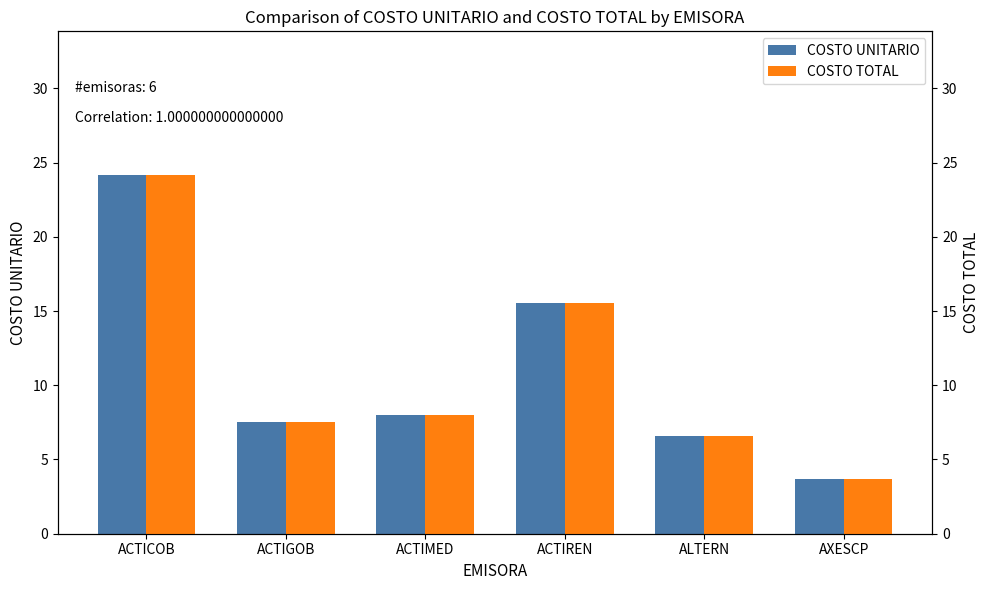

Rank the categories by COSTO UNITARIO value from lowest to highest.

AXESCP, ALTERN, ACTIGOB, ACTIMED, ACTIREN, ACTICOB